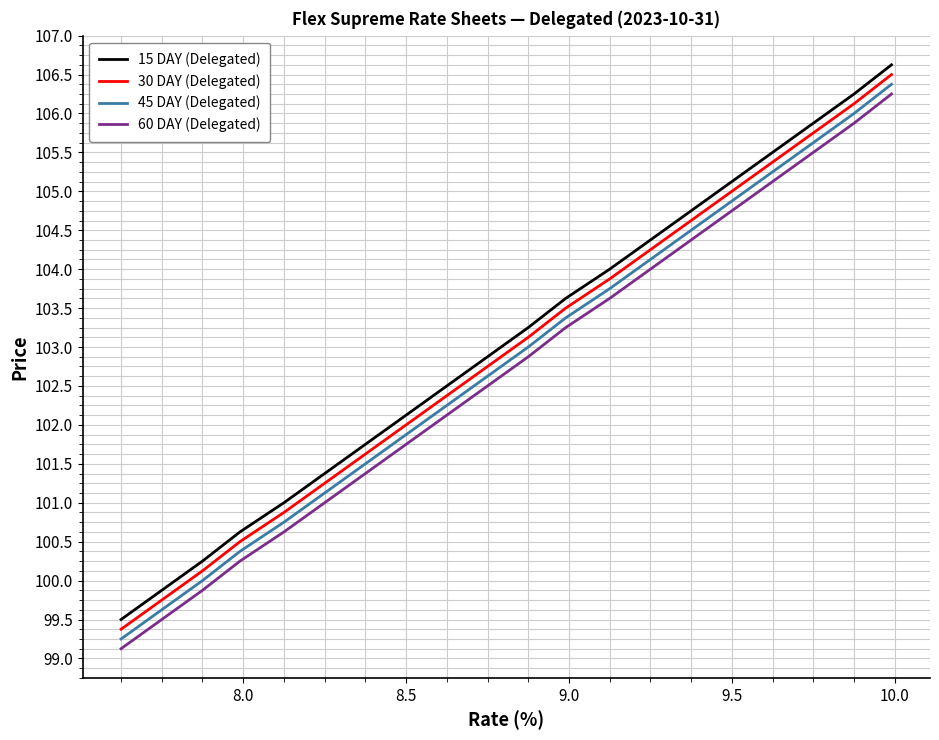

What is the greatest value displayed?

106.6